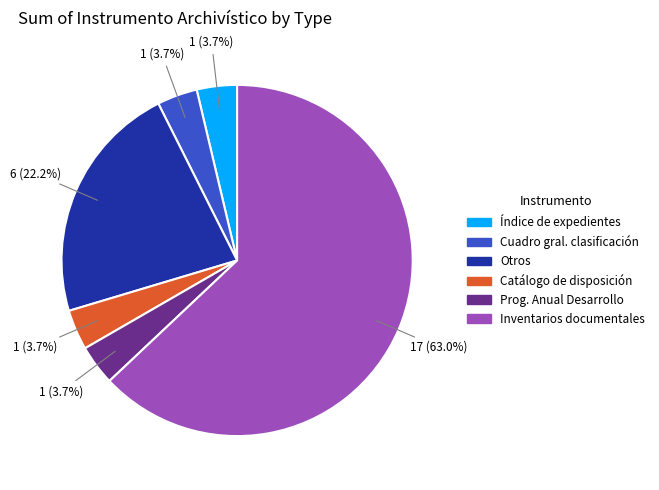

Is there a majority slice in this chart?

Yes